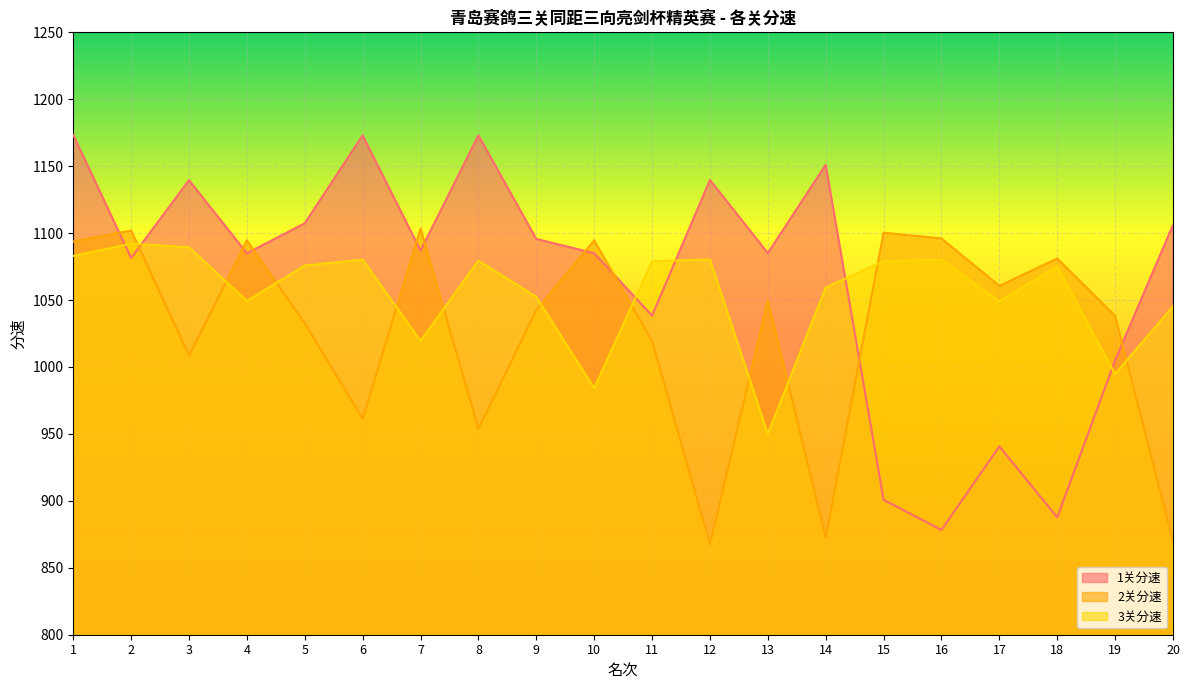

Where do 3关分速 and 2关分速 first cross each other?

2 and 3